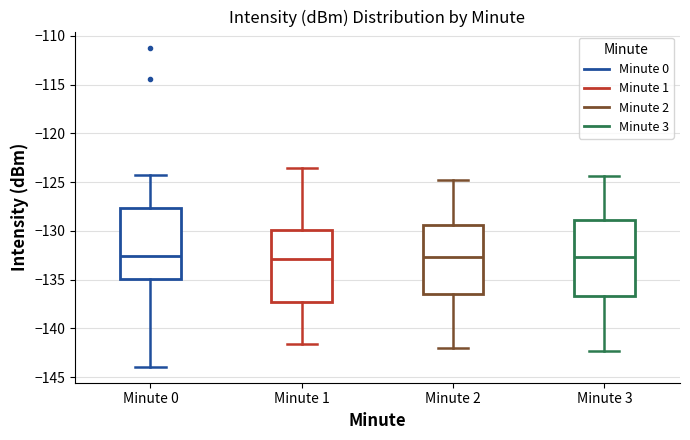

Where does the median line of the box for Minute 2 sit on the y-axis? The values are not printed on the chart, so give them approximately, as read against the axis.

-132.5